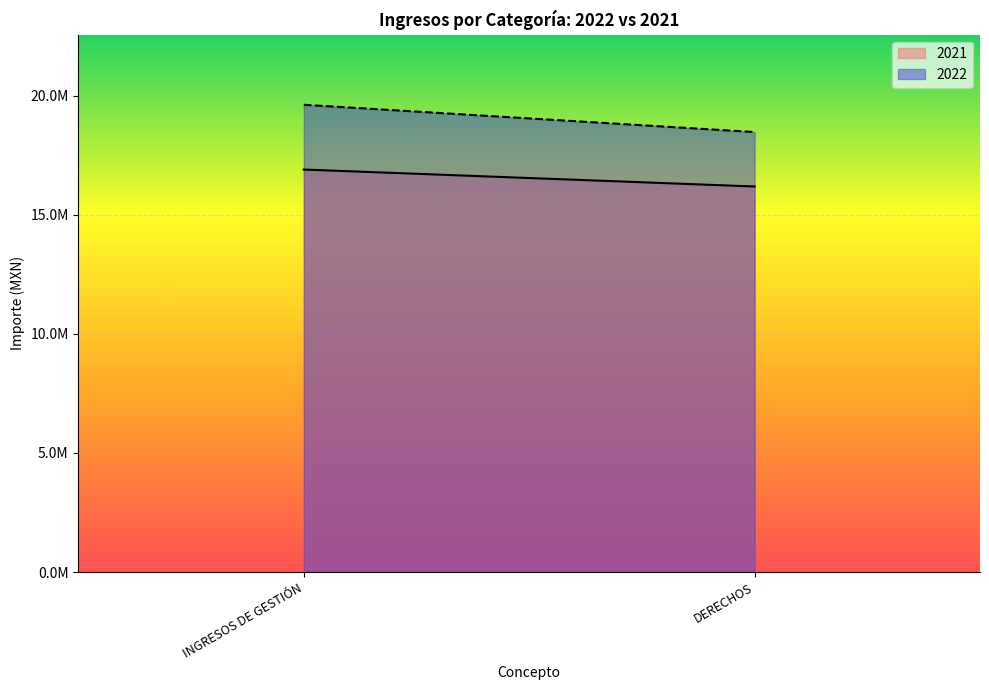

What are all the series names shown in the legend?

2022, 2021